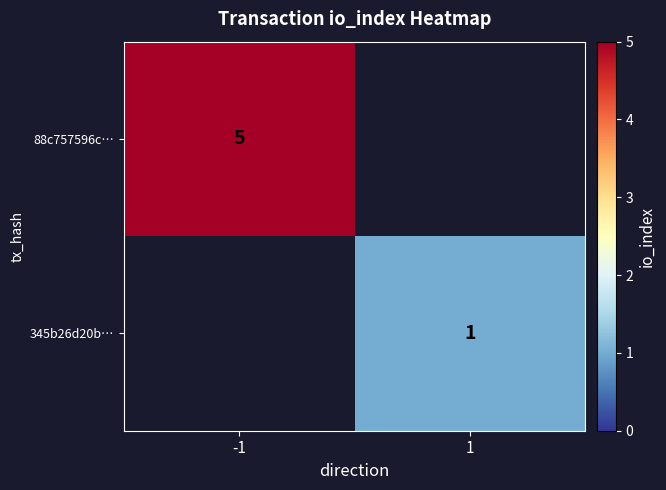

The value of 88c757596c… at -1 is 9. True or false?

False